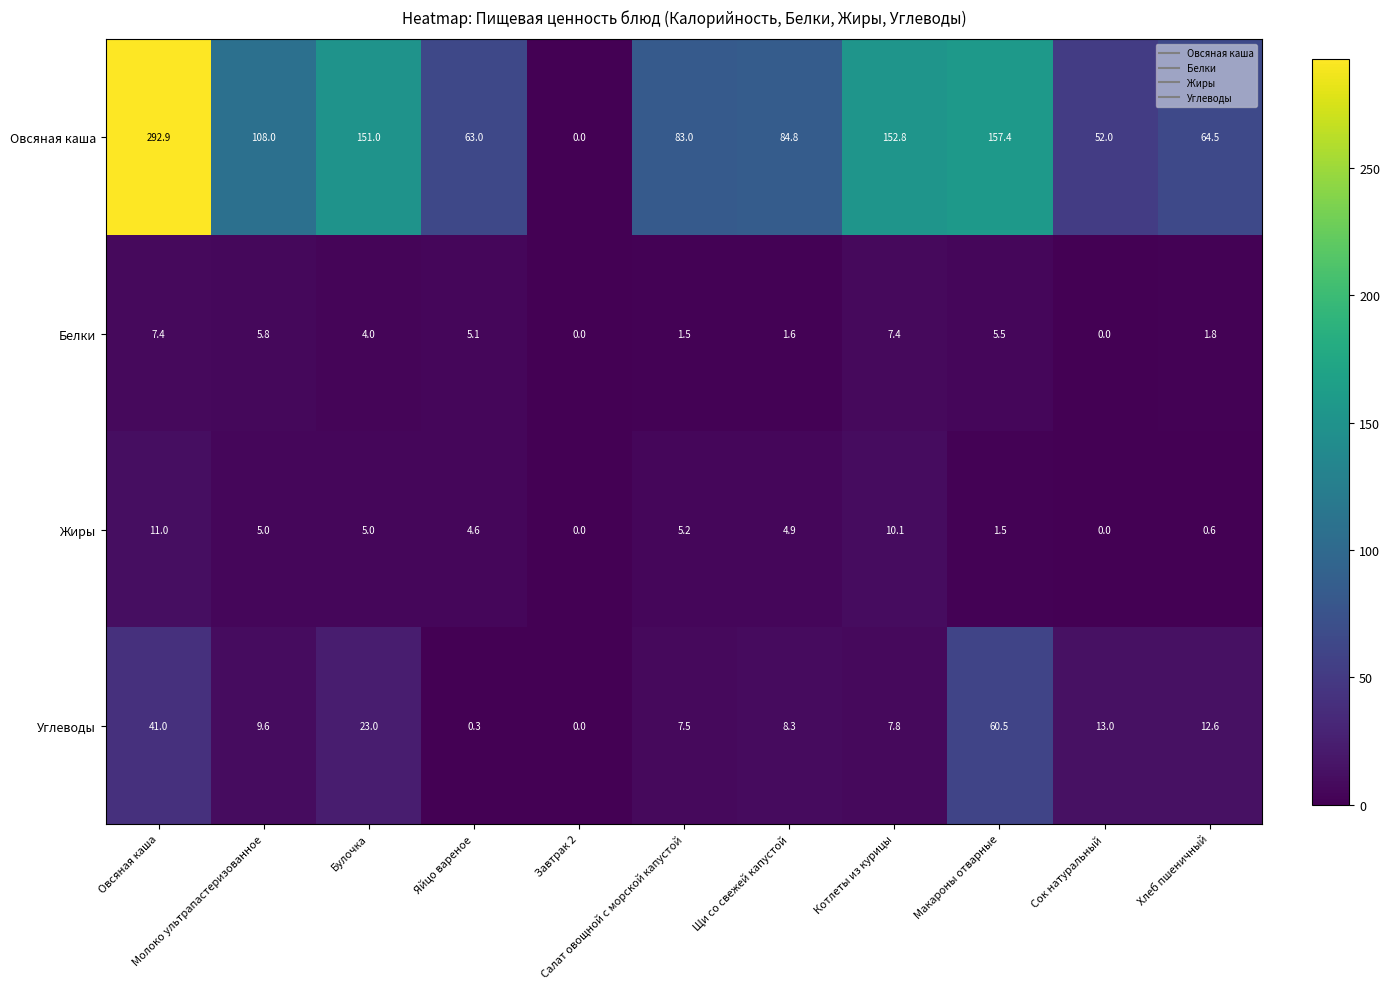

At how many categories does at least one series exceed 174?

1